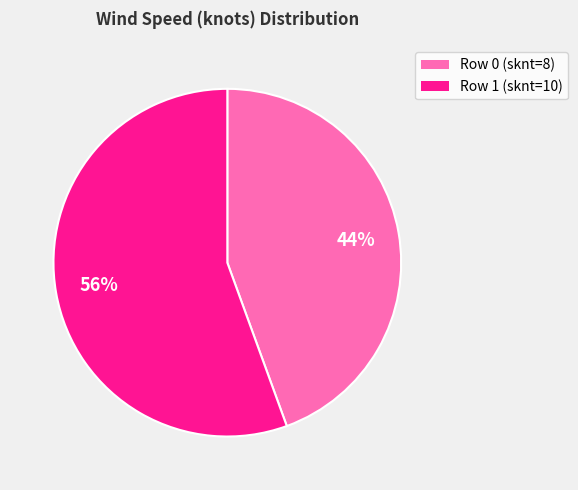

Count the number of slices in the pie.

2